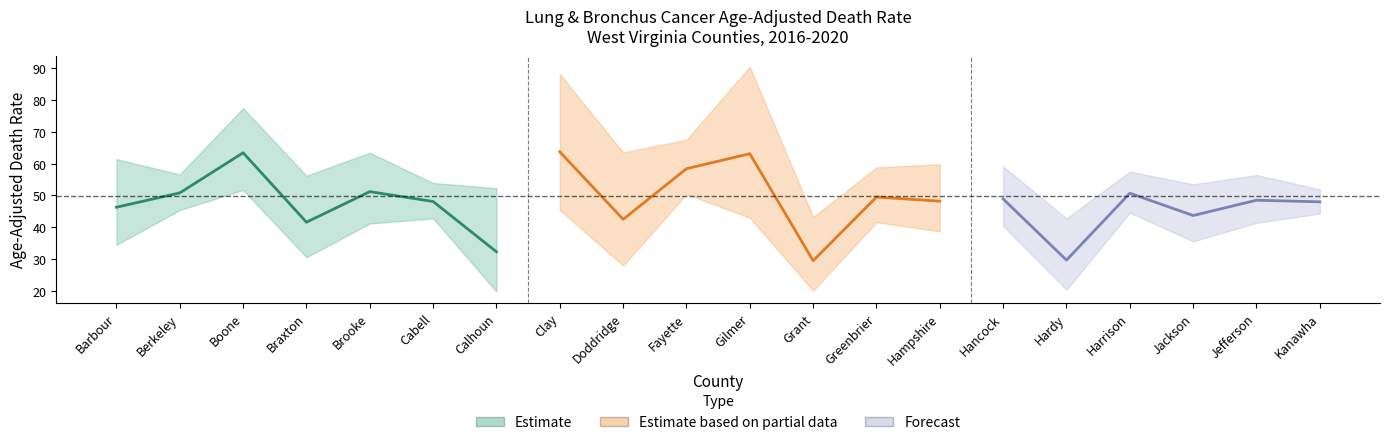

Is it true that Upper CI equals 77.4 at Boone?

True